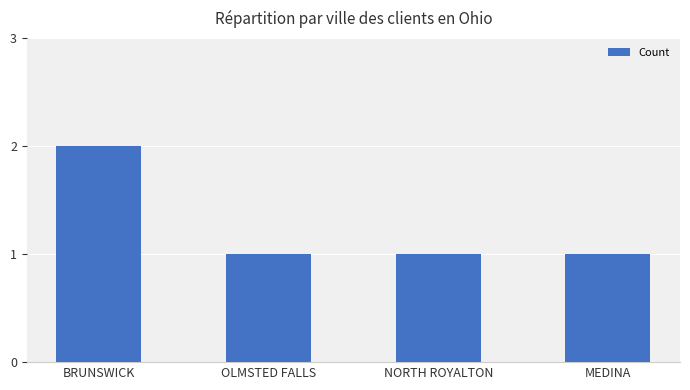

How many bars are there in total?

4